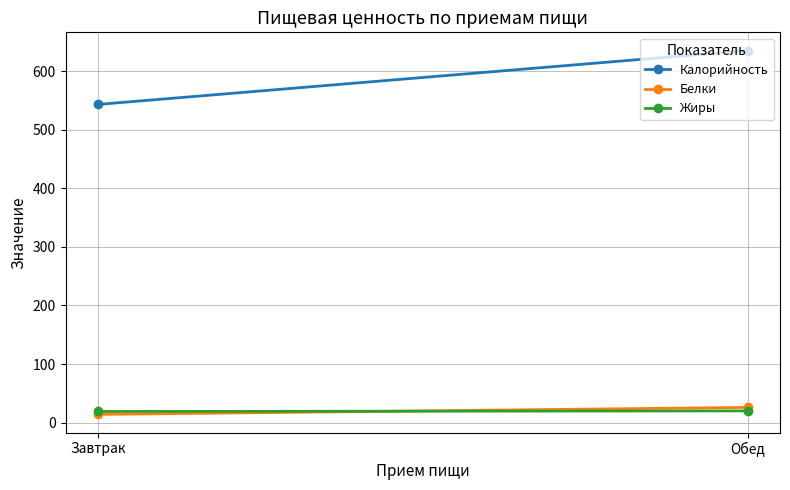

What are all the series names shown in the legend?

Калорийность, Белки, Жиры